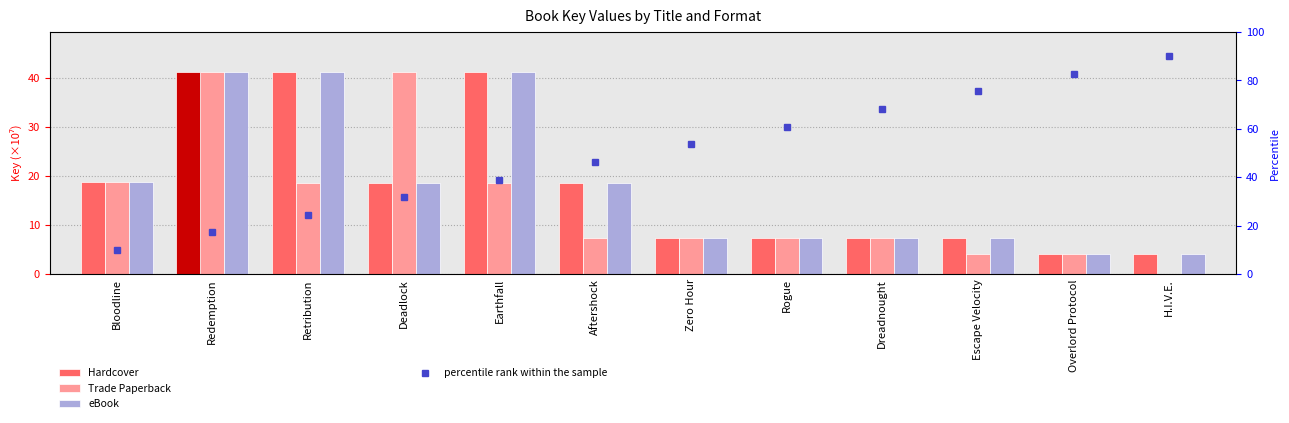

Which series changed the most between Deadlock and Overlord Protocol?

percentile rank within the sample